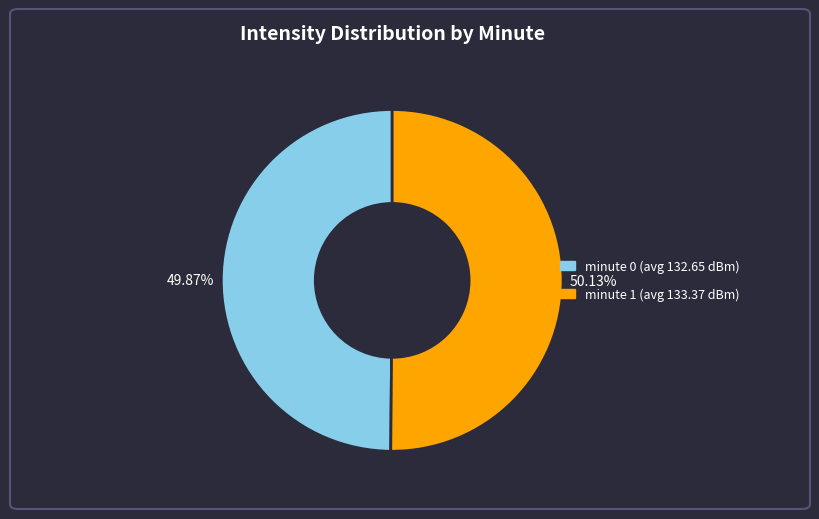

Count the number of slices in the pie.

2